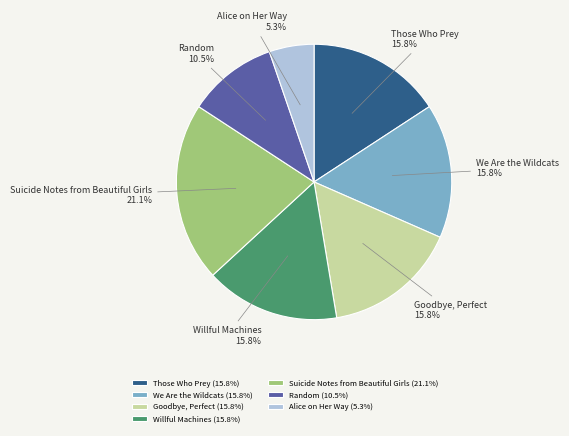

To the nearest percent, what portion does Suicide Notes from Beautiful Girls represent?

21%